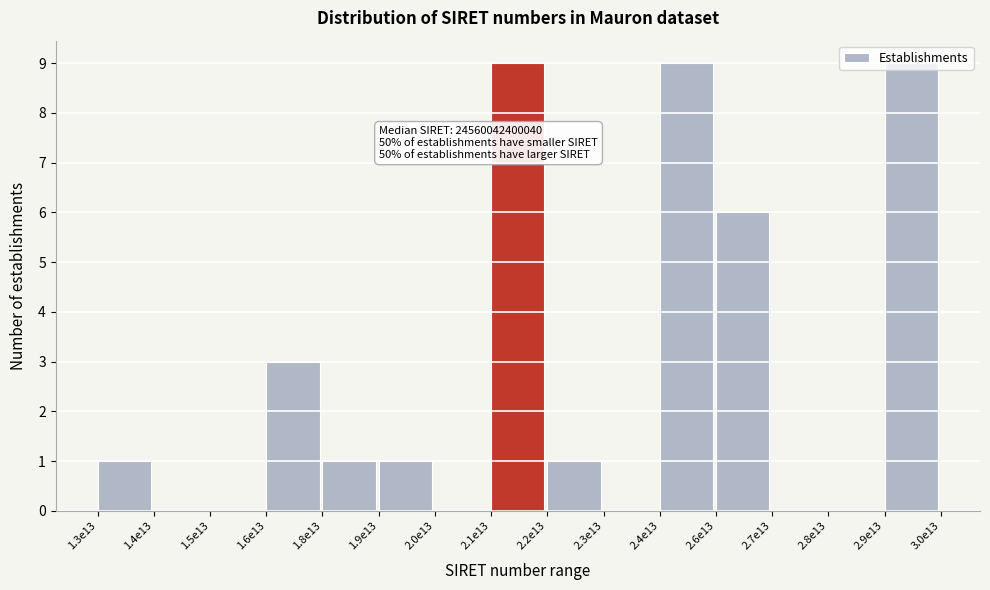

Where is the data nearest to the value 4?

1.6e13